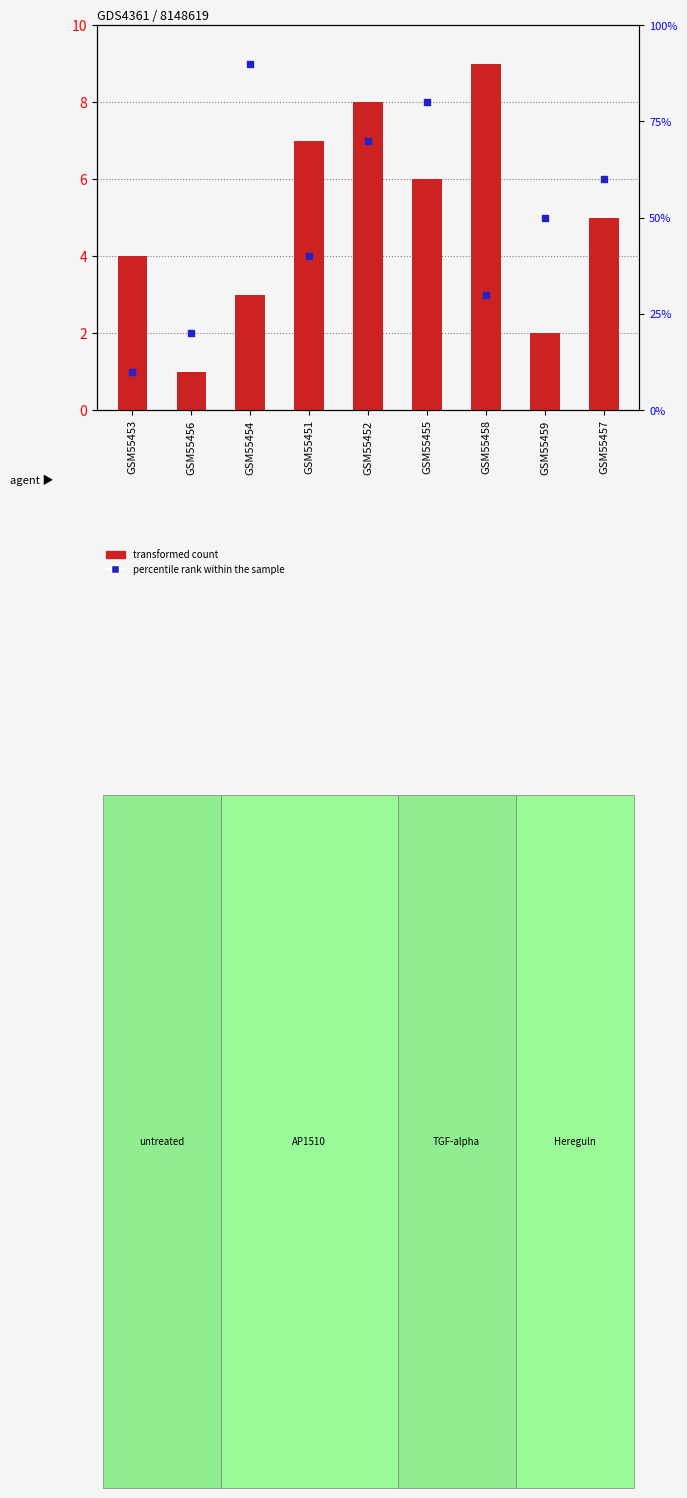

Which series contains the highest Y value?

transformed count